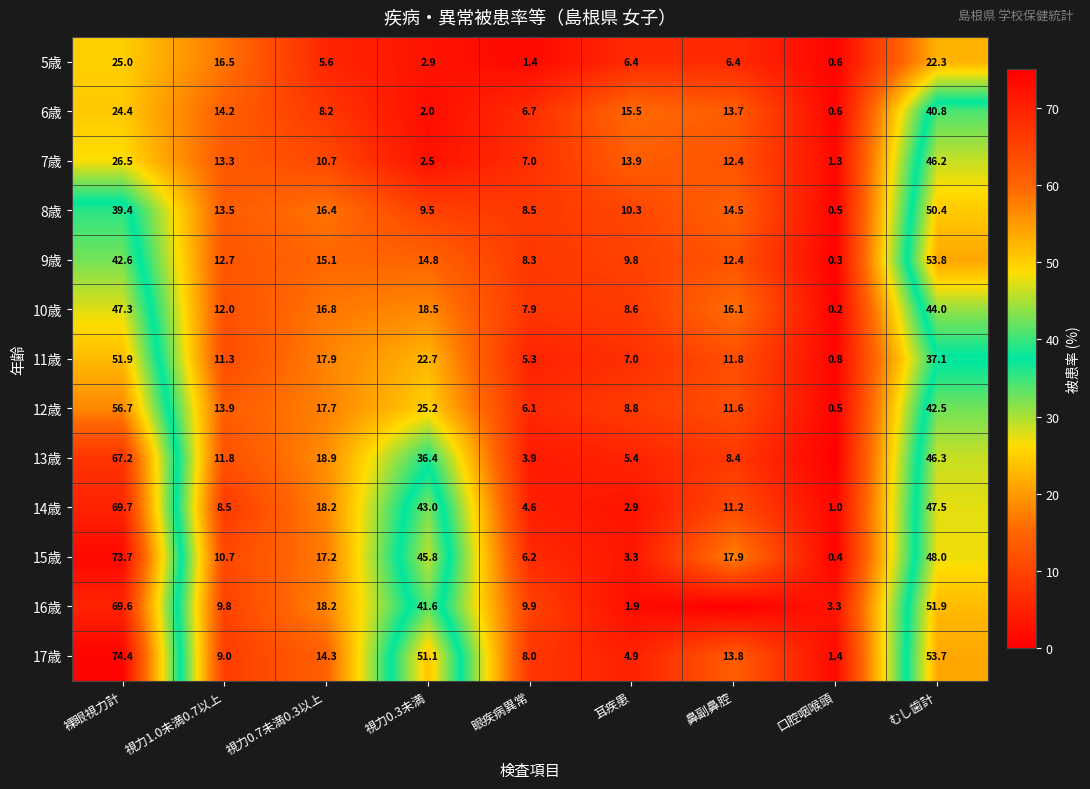

What is the difference between the highest and lowest values at 鼻副鼻腔?

17.9